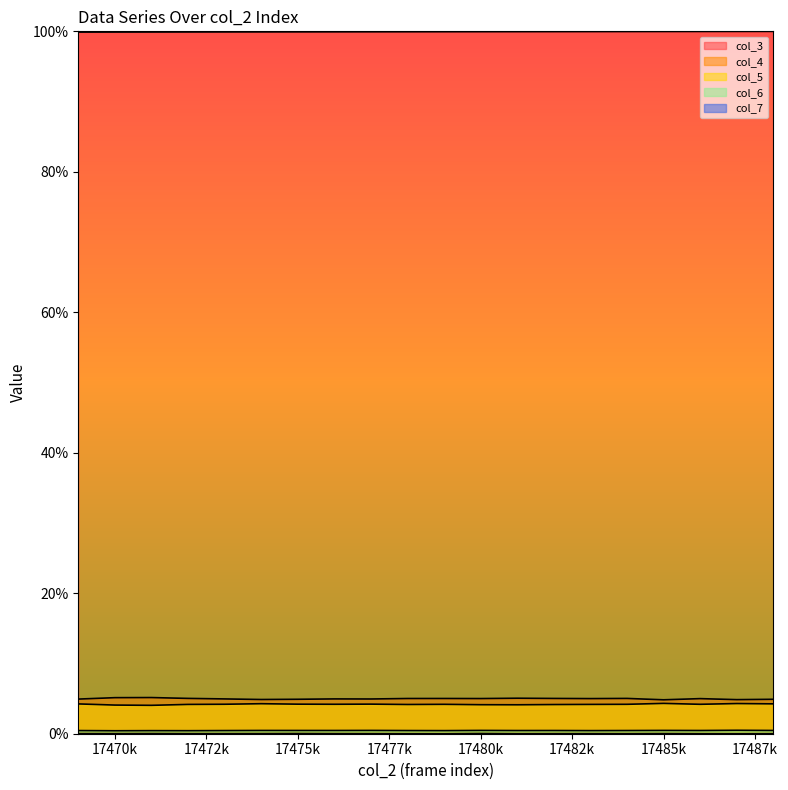

Which label corresponds to the smallest value in the chart?

17479